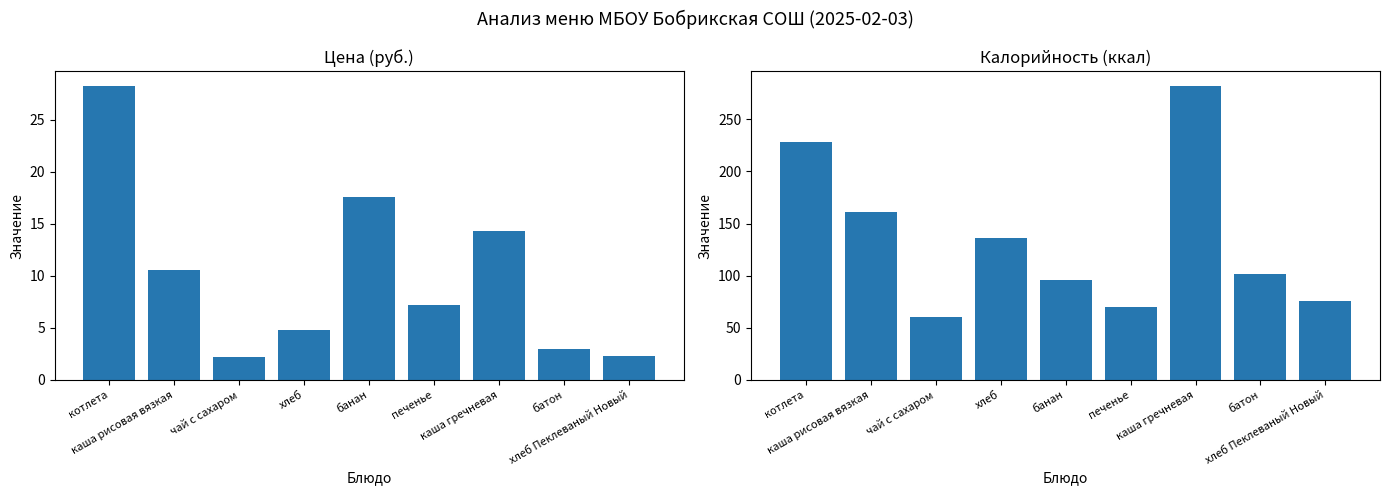

How many groups of bars are there?

9